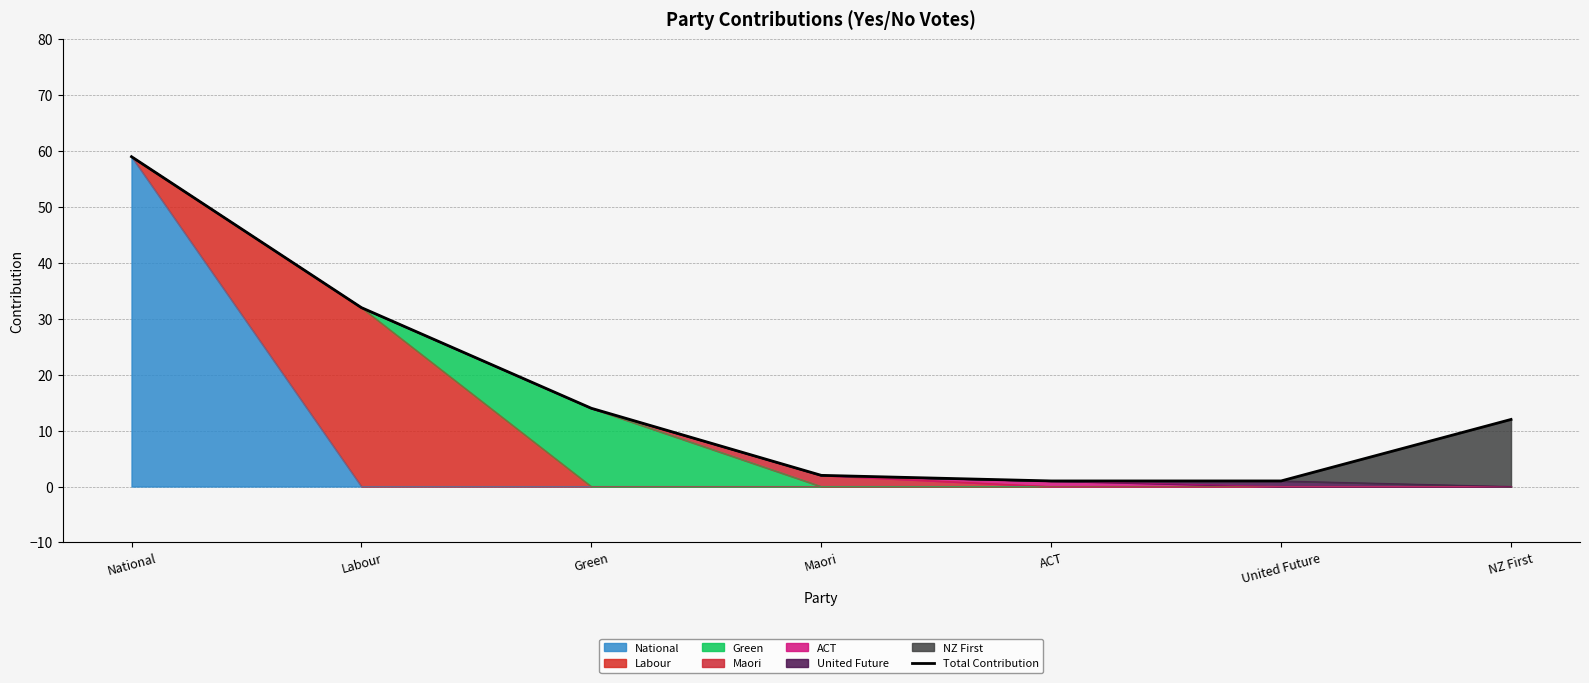

List the labels in order of value, smallest first.

ACT, United Future, Maori, NZ First, Green, Labour, National